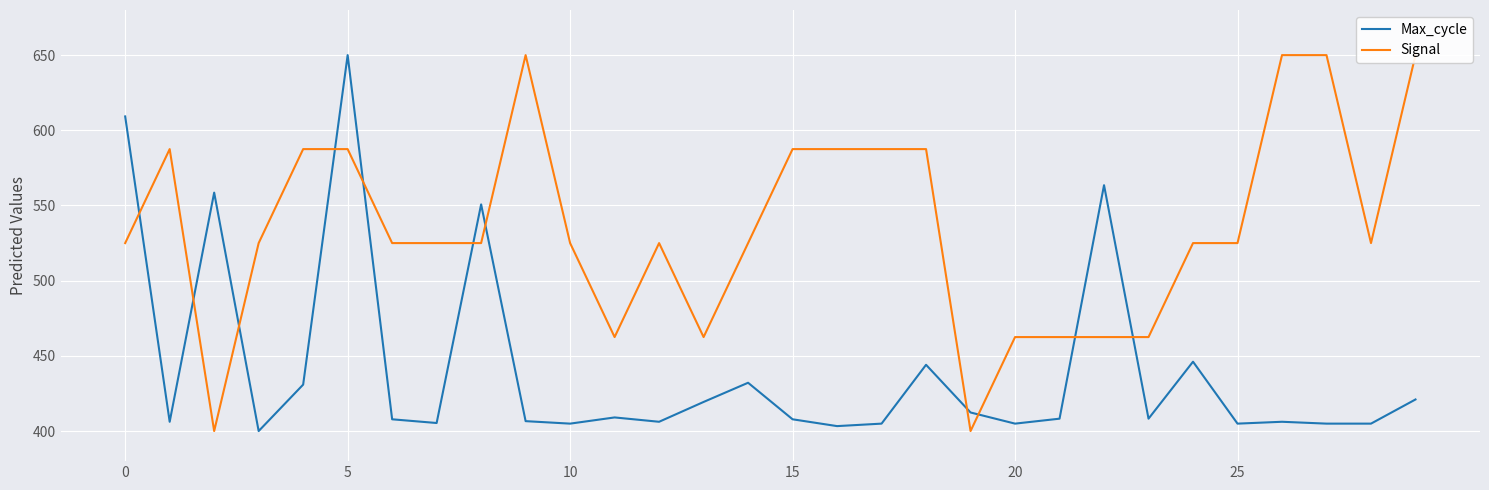

What is the sum of all Signal values?

16062.5